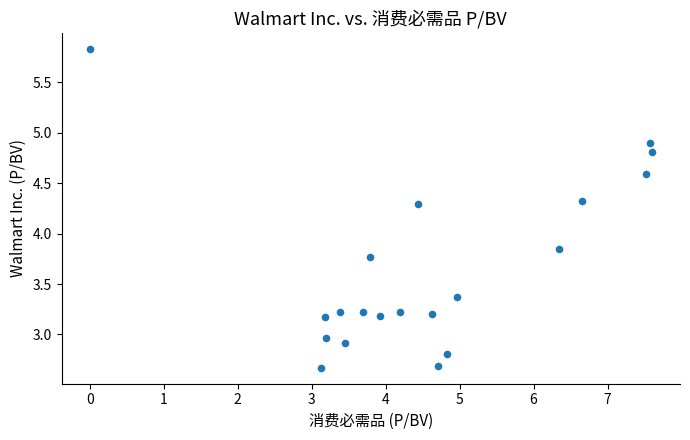

What is the range of Y values (max minus min)?

3.2